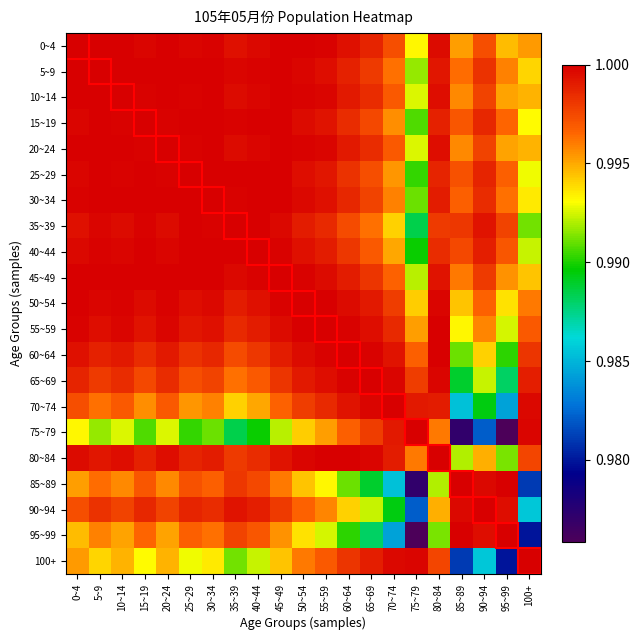

Between 5~9 and 35~39, which is larger?

5~9